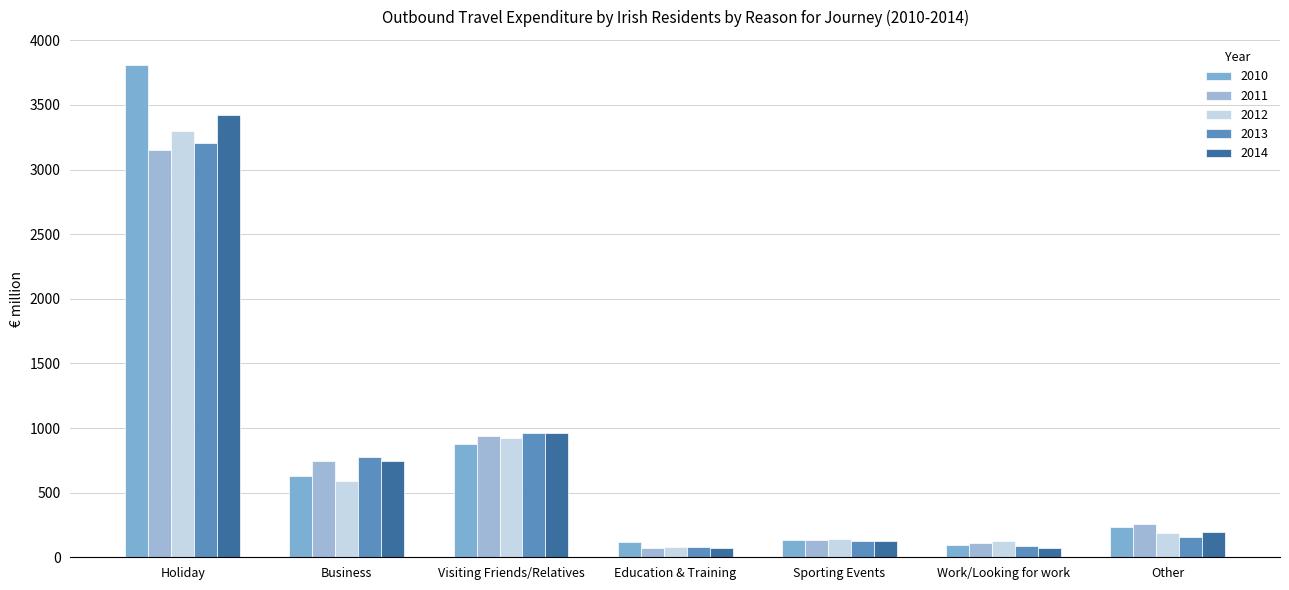

Where does the 2012 series first go above 188?

Holiday